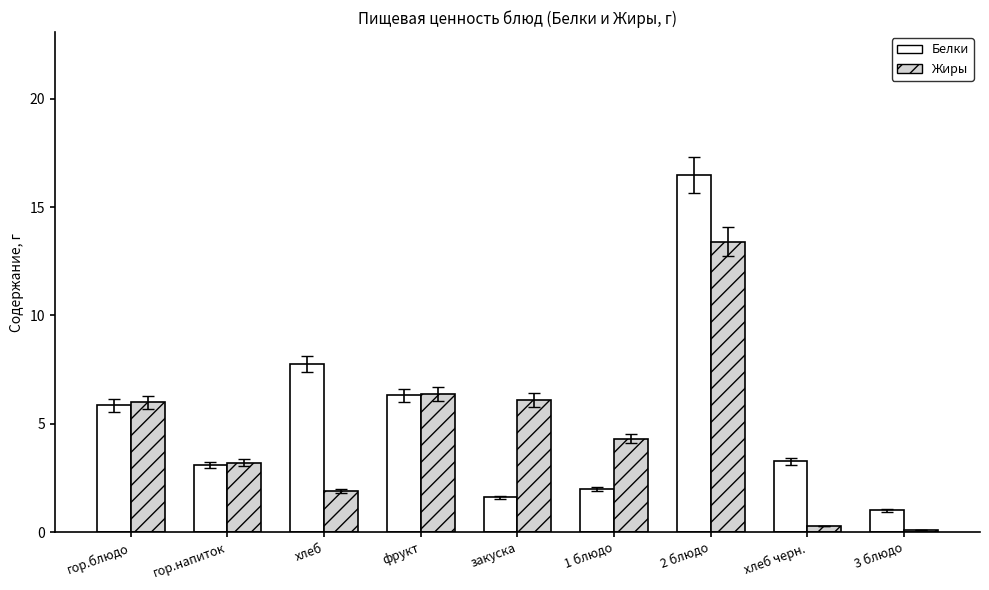

Which series changed the most between гор.блюдо and 2 блюдо?

Белки